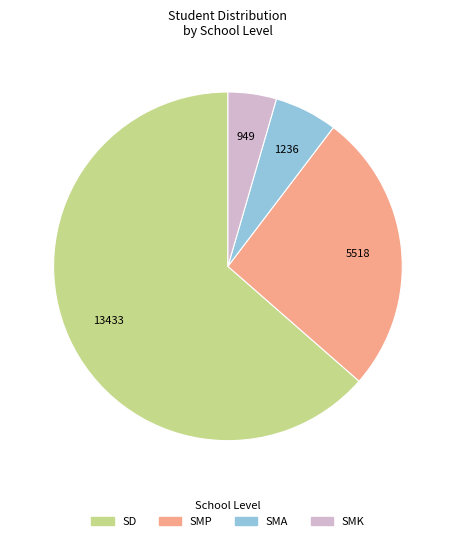

Does any single category account for the majority?

Yes